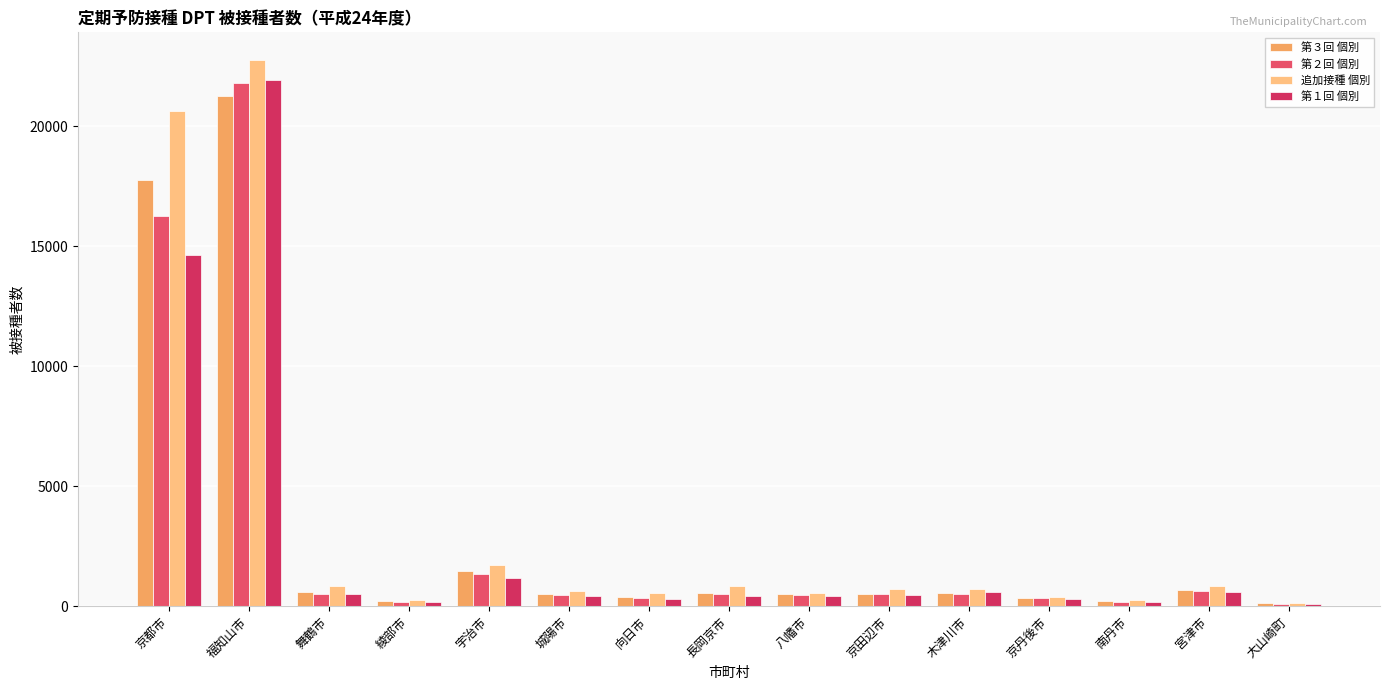

What is the sum of all 第２回 個別 values?

44053